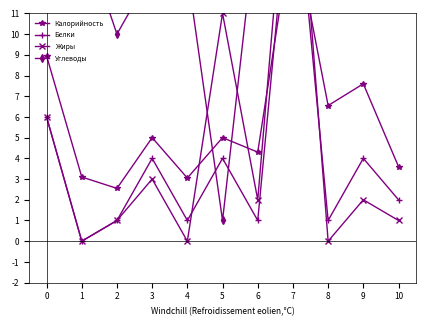

What is the average value of the Калорийность series?

5.9